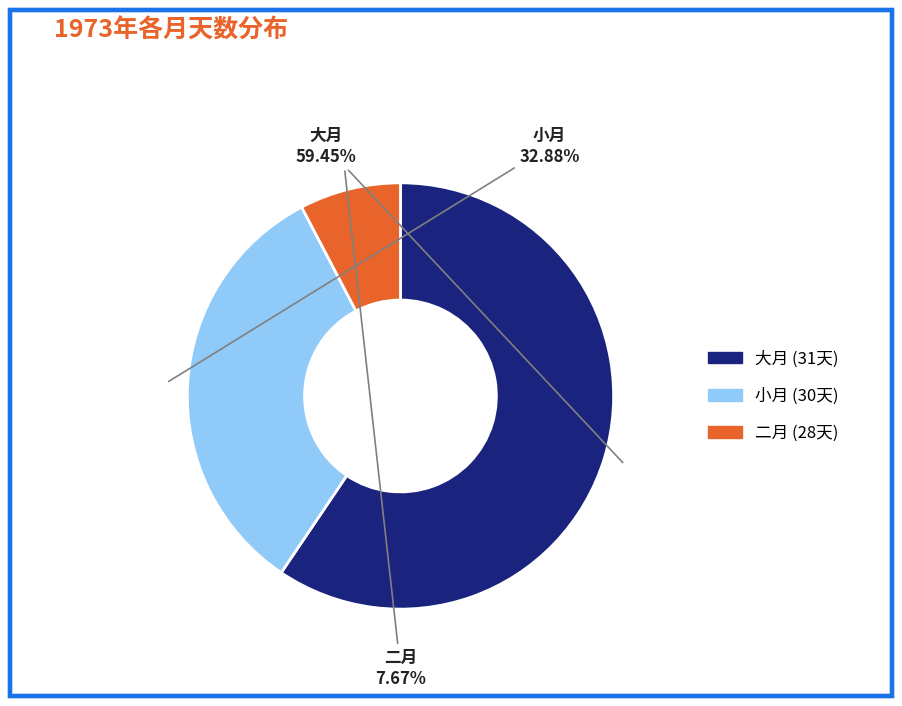

Does any single category account for the majority?

Yes